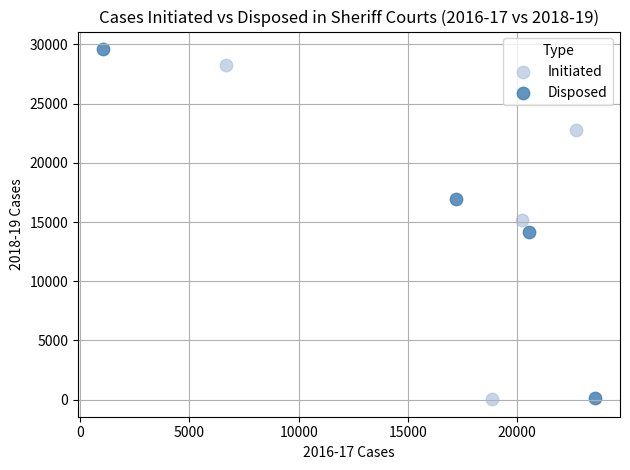

Which series has the largest Y range (max minus min)?

Disposed